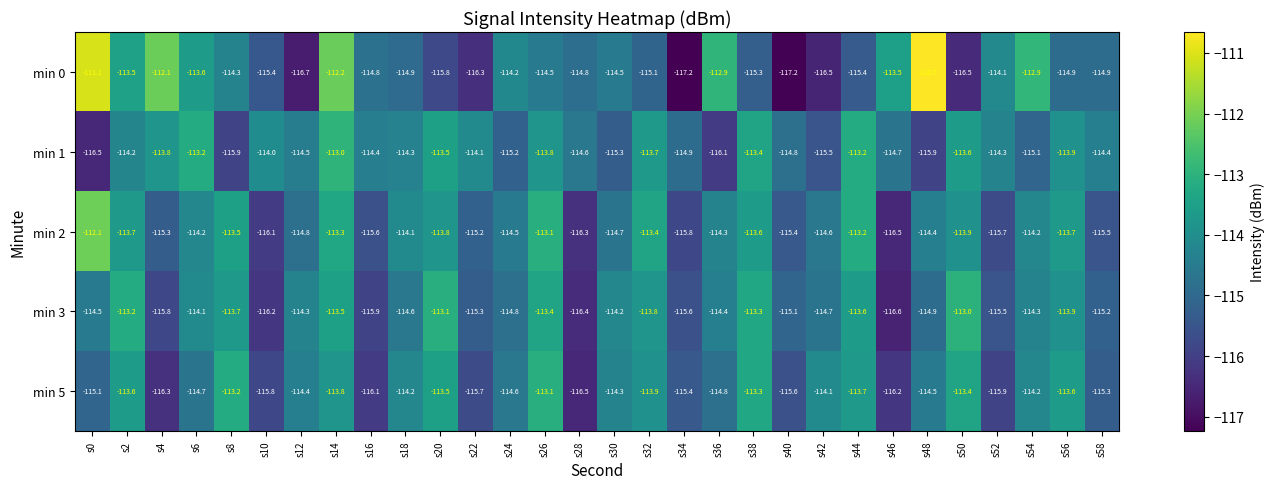

True or false: min 1 has a value of -69.9 at s56.

False